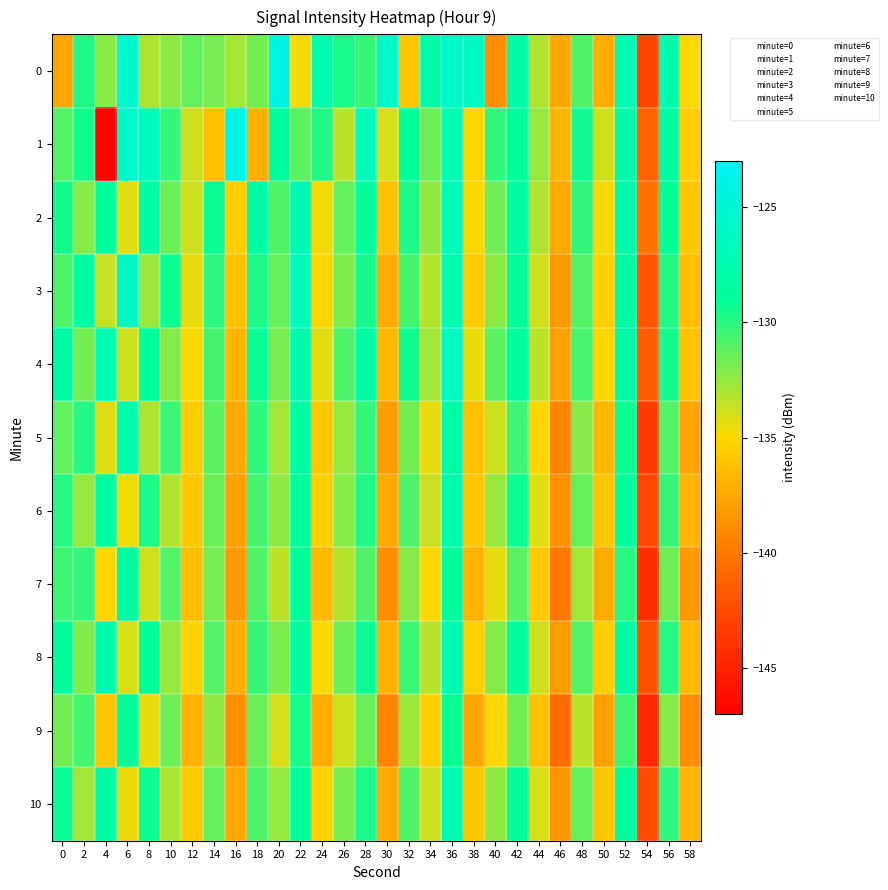

Reading left to right, list all the values displayed in this chart.

0: 0=-137.7	2=-129.8	4=-132.2	6=-125.4	8=-133.1	10=-132.3	12=-131.3	14=-131.8	16=-132.9	18=-131.7	20=-124.0	22=-134.7	24=-127.7	26=-129.6	28=-130.3	30=-125.6	32=-135.9	34=-127.9	36=-125.9	38=-126.2	40=-138.8	42=-128.1	44=-133.1	46=-137.5	48=-130.9	50=-137.3	52=-127.3	54=-143.0	56=-127.5	58=-134.9
1: 0=-131.0	2=-129.4	4=-146.7	6=-125.8	8=-126.6	10=-130.2	12=-133.9	14=-136.3	16=-123.8	18=-137.1	20=-128.5	22=-131.2	24=-129.8	26=-133.4	28=-126.7	30=-134.1	32=-128.9	34=-131.6	36=-127.3	38=-135.2	40=-130.1	42=-128.7	44=-132.5	46=-136.8	48=-129.4	50=-133.9	52=-127.8	54=-141.2	56=-128.3	58=-135.6
2: 0=-129.5	2=-132.1	4=-128.7	6=-134.3	8=-127.9	10=-131.5	12=-133.8	14=-129.2	16=-135.6	18=-128.4	20=-130.9	22=-127.1	24=-134.7	26=-131.3	28=-128.8	30=-136.2	32=-129.7	34=-132.4	36=-126.8	38=-134.9	40=-131.7	42=-128.3	44=-133.1	46=-137.5	48=-130.2	50=-134.8	52=-127.5	54=-140.3	56=-129.1	58=-135.8
3: 0=-130.8	2=-128.4	4=-133.6	6=-126.2	8=-132.7	10=-129.3	12=-134.5	14=-130.1	16=-136.3	18=-129.7	20=-131.4	22=-126.8	24=-135.1	26=-132.0	28=-129.5	30=-137.3	32=-130.6	34=-133.2	36=-127.4	38=-135.7	40=-132.3	42=-129.1	44=-133.9	46=-138.2	48=-131.0	50=-135.5	52=-128.1	54=-142.0	56=-129.8	58=-136.4
4: 0=-128.2	2=-131.7	4=-127.3	6=-133.8	8=-128.5	10=-132.1	12=-134.9	14=-130.6	16=-136.8	18=-129.2	20=-131.9	22=-127.5	24=-134.3	26=-130.8	28=-128.1	30=-136.7	32=-129.4	34=-132.8	36=-126.3	38=-134.5	40=-131.2	42=-128.6	44=-133.4	46=-137.9	48=-130.7	50=-135.1	52=-127.9	54=-141.5	56=-129.5	58=-136.1
5: 0=-131.3	2=-129.8	4=-134.2	6=-127.6	8=-133.1	10=-130.4	12=-135.7	14=-131.2	16=-137.4	18=-130.1	20=-132.8	22=-128.3	24=-135.9	26=-132.5	28=-130.2	30=-138.1	32=-131.7	34=-134.4	36=-128.0	38=-136.3	40=-133.8	42=-130.5	44=-135.1	46=-139.4	48=-132.2	50=-136.7	52=-129.3	54=-143.5	56=-131.0	58=-137.6
6: 0=-129.9	2=-132.5	4=-128.4	6=-134.7	8=-129.6	10=-133.2	12=-135.8	14=-131.5	16=-137.9	18=-130.6	20=-132.4	22=-128.9	24=-135.5	26=-132.1	28=-129.8	30=-137.4	32=-130.8	34=-133.7	36=-127.5	38=-135.9	40=-132.6	42=-129.3	44=-134.3	46=-138.7	48=-131.4	50=-136.0	52=-128.7	54=-142.8	56=-130.3	58=-136.9
7: 0=-130.5	2=-130.2	4=-135.1	6=-128.3	8=-133.9	10=-131.0	12=-136.4	14=-131.8	16=-138.2	18=-130.9	20=-133.5	22=-129.0	24=-136.6	26=-133.2	28=-130.9	30=-138.8	32=-132.1	34=-134.9	36=-128.6	38=-137.0	40=-134.4	42=-131.1	44=-135.7	46=-140.0	48=-132.8	50=-137.3	52=-129.9	54=-144.1	56=-131.6	58=-138.2
8: 0=-128.7	2=-132.0	4=-127.8	6=-134.1	8=-129.0	10=-132.6	12=-135.3	14=-131.0	16=-137.2	18=-130.3	20=-132.0	22=-128.5	24=-135.0	26=-131.6	28=-129.3	30=-137.0	32=-130.4	34=-133.3	36=-127.0	38=-135.5	40=-132.1	42=-128.8	44=-133.8	46=-138.1	48=-131.0	50=-135.6	52=-128.3	54=-142.2	56=-129.9	58=-136.6
9: 0=-131.7	2=-130.6	4=-135.9	6=-128.9	8=-134.5	10=-131.6	12=-137.0	14=-132.4	16=-138.8	18=-131.5	20=-134.1	22=-129.6	24=-137.2	26=-133.8	28=-131.5	30=-139.4	32=-132.7	34=-135.5	36=-129.2	38=-137.6	40=-135.0	42=-131.7	44=-136.3	46=-140.6	48=-133.4	50=-137.9	52=-130.5	54=-144.7	56=-132.2	58=-138.8
10: 0=-129.3	2=-132.8	4=-128.1	6=-134.5	8=-129.3	10=-133.0	12=-135.7	14=-131.3	16=-137.5	18=-130.8	20=-132.5	22=-128.7	24=-135.3	26=-131.9	28=-129.6	30=-137.5	32=-130.9	34=-133.8	36=-127.3	38=-135.8	40=-132.4	42=-129.1	44=-134.1	46=-138.4	48=-131.3	50=-135.9	52=-128.5	54=-142.5	56=-130.1	58=-136.8